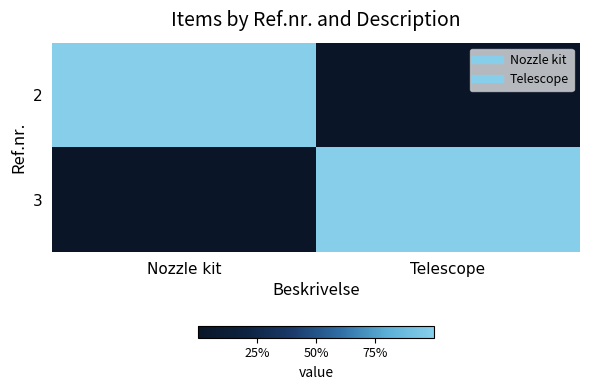

Reading left to right, transcribe all the data shown in this chart.

2: Nozzle kit=1	Telescope=0
3: Nozzle kit=0	Telescope=1